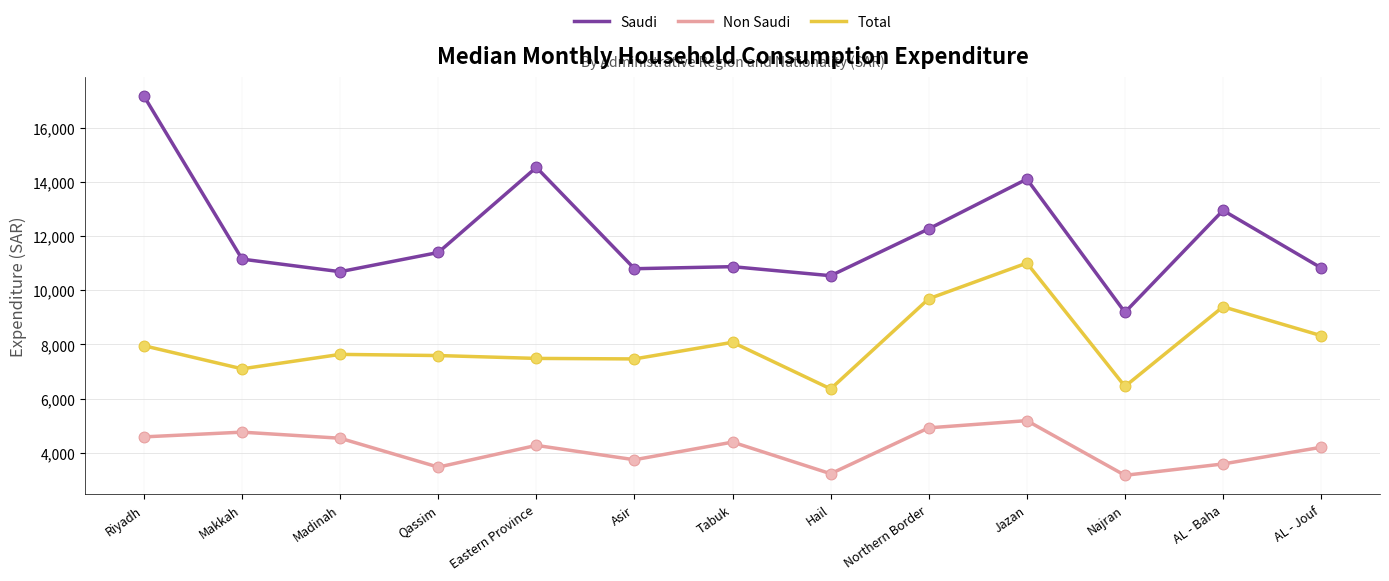

What is the spread (max minus min) of values at Qassim?

7935